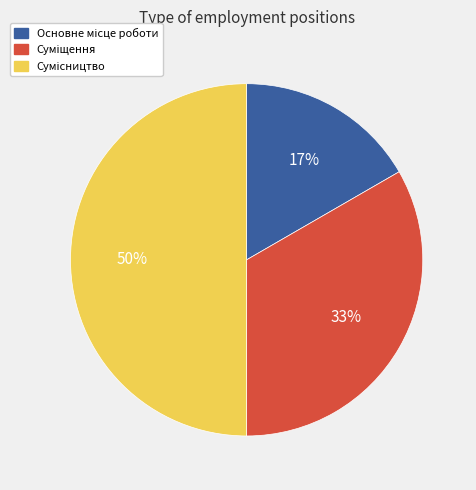

To the nearest percent, what is the average slice percentage?

33%